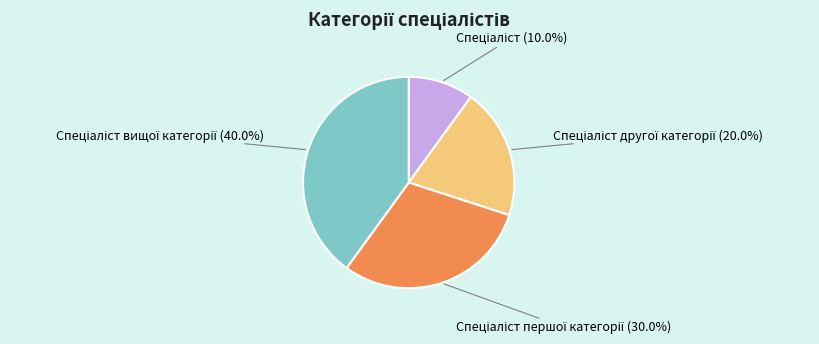

Is there a majority slice in this chart?

No